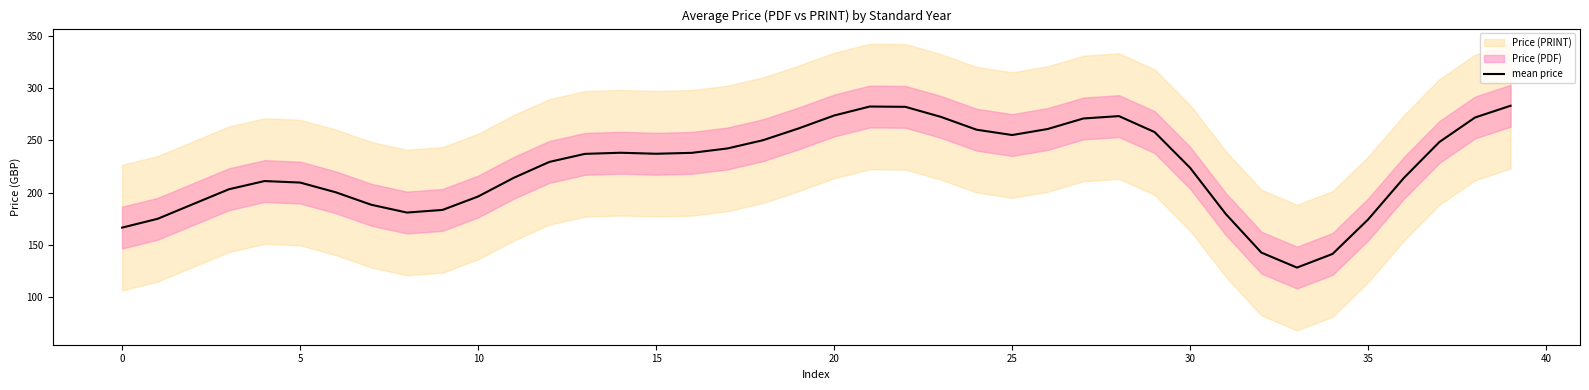

True or false: the data shows 360.8 at 30.

False